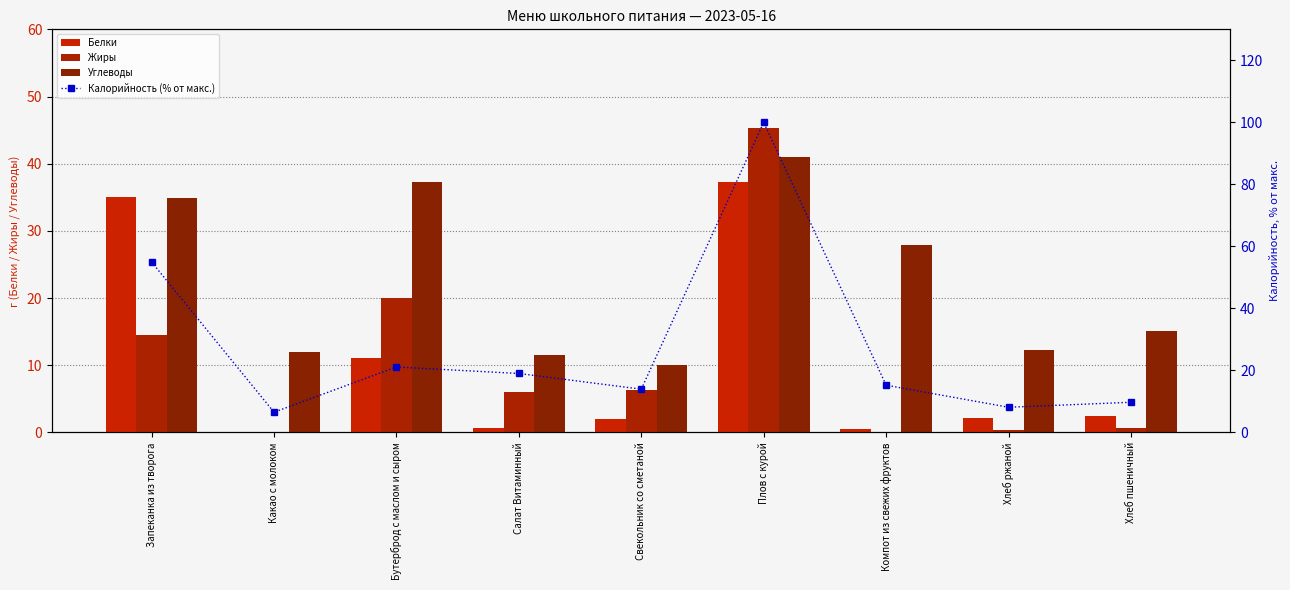

What is the sum of the Белки values at Компот из свежих фруктов and Бутерброд с маслом и сыром?

11.6